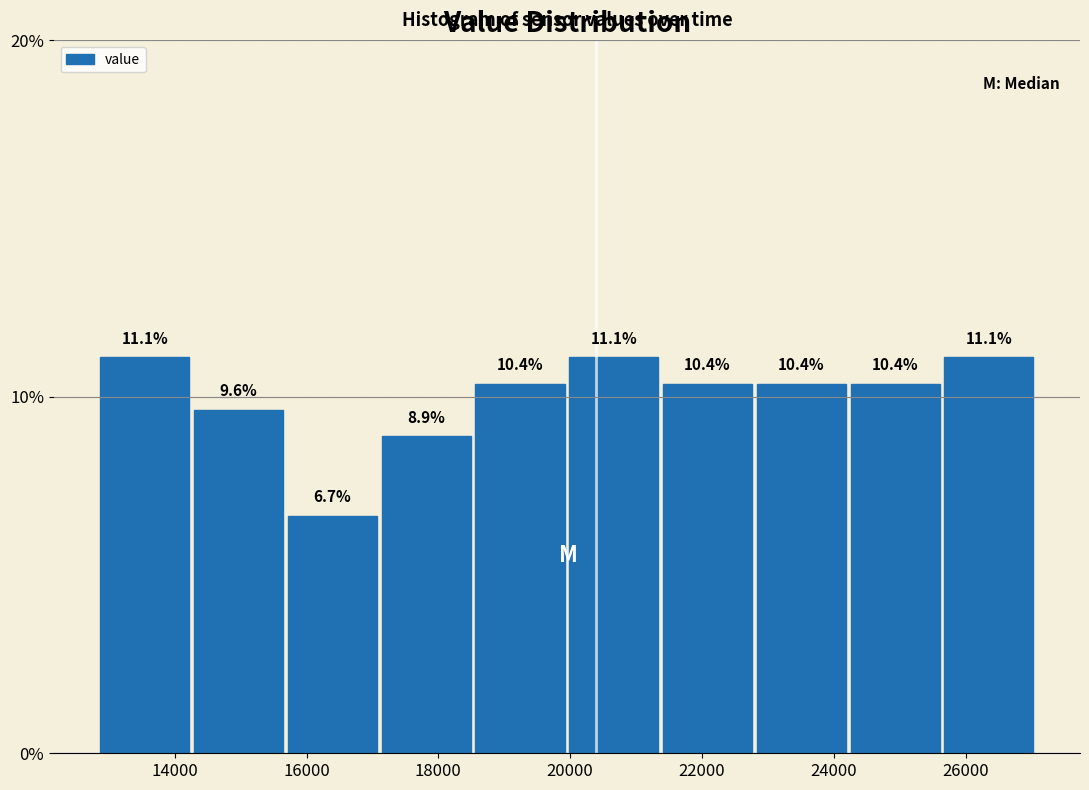

Reading left to right, transcribe this chart: for each bar, give the range it covers on the x-axis and its height. The bar edges are not printed on the chart, so give them approximately, as read against the axis.

12800 to 14200: 11.1
14200 to 15800: 9.6
15800 to 17200: 6.7
17200 to 18600: 8.9
18600 to 20000: 10.4
20000 to 21400: 11.1
21400 to 22800: 10.4
22800 to 24200: 10.4
24200 to 25600: 10.4
25600 to 27200: 11.1